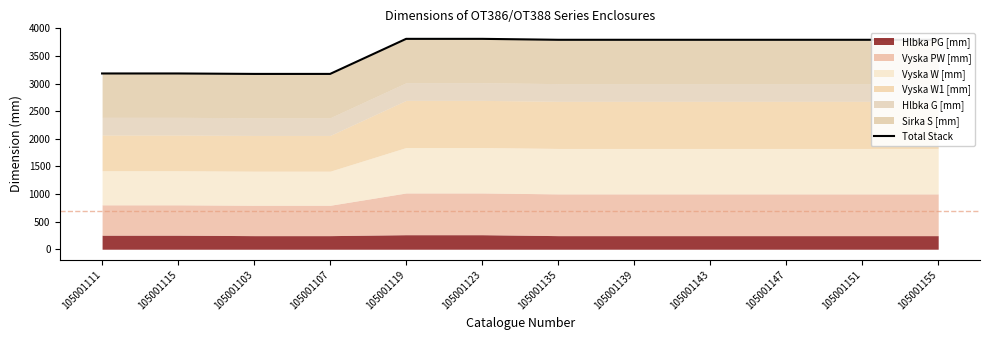

What is the maximum value shown in the chart?

3810